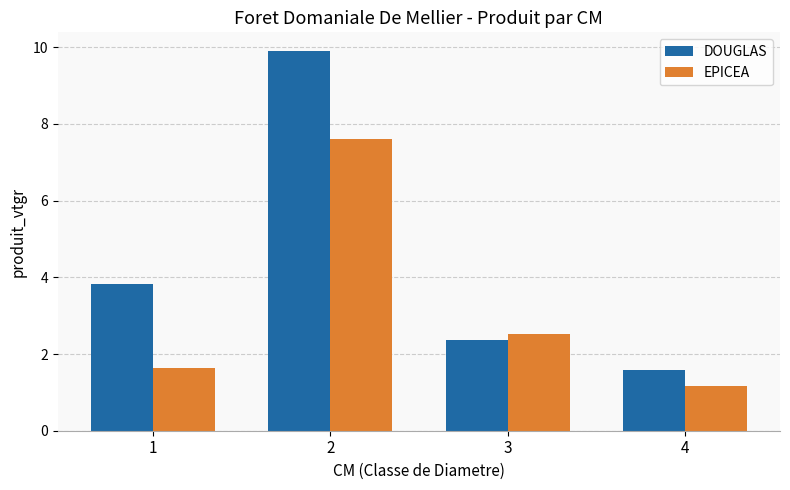

What is the difference between the highest and lowest values at 1?

2.2